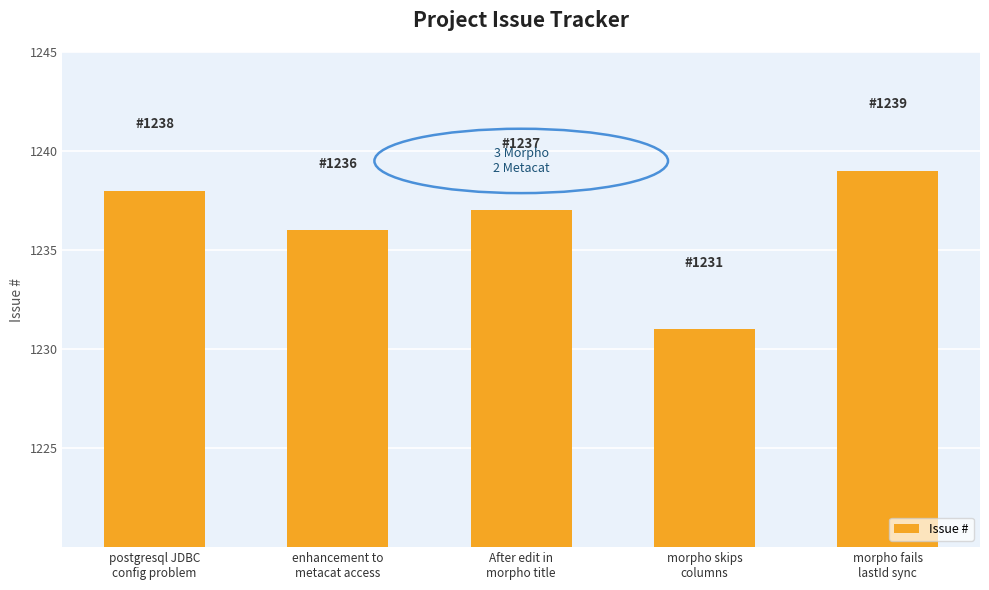

Read the value at morpho skips
columns.

1231